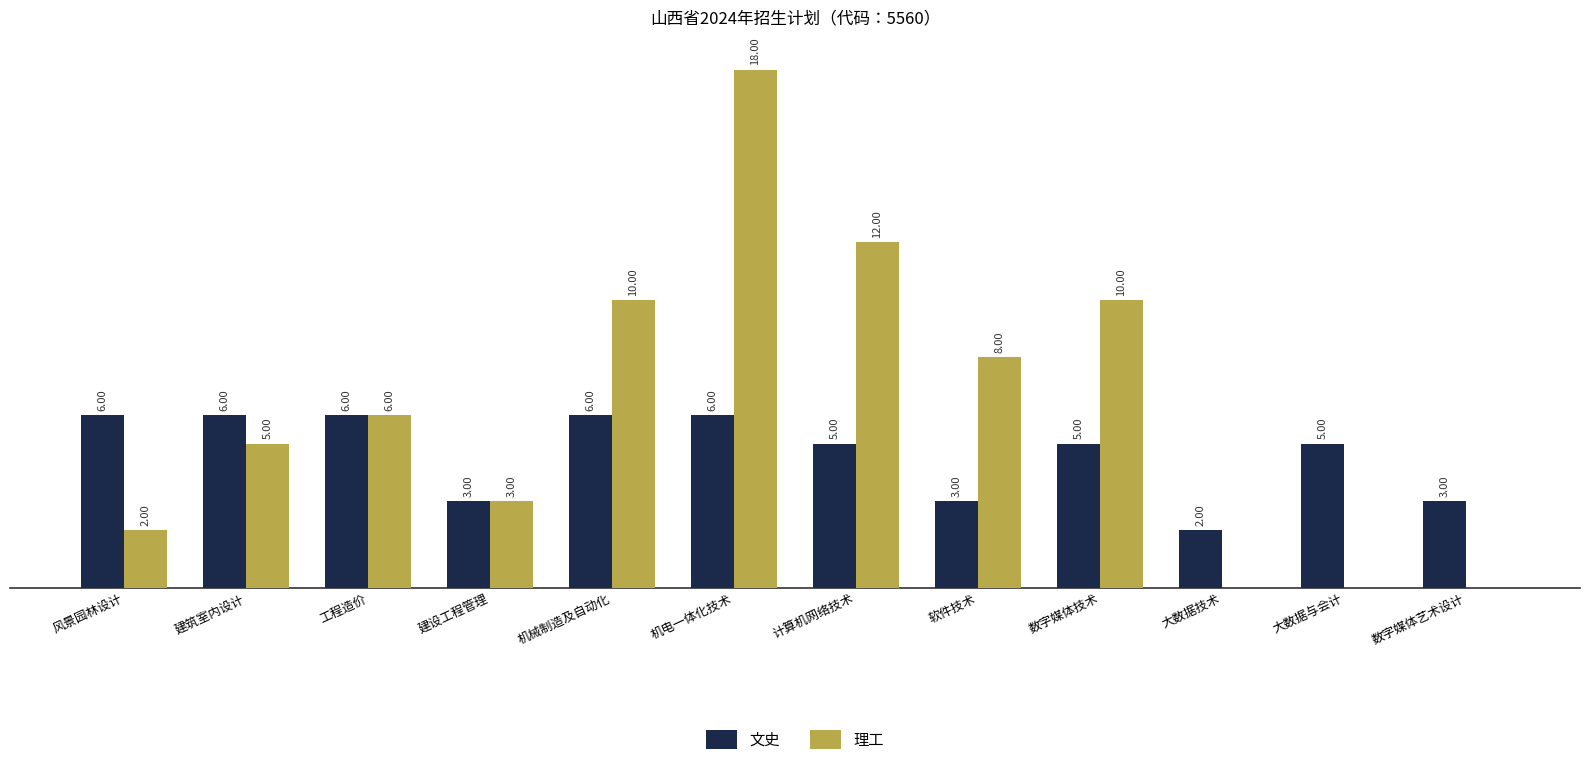

Which series has the largest total across all categories?

理工